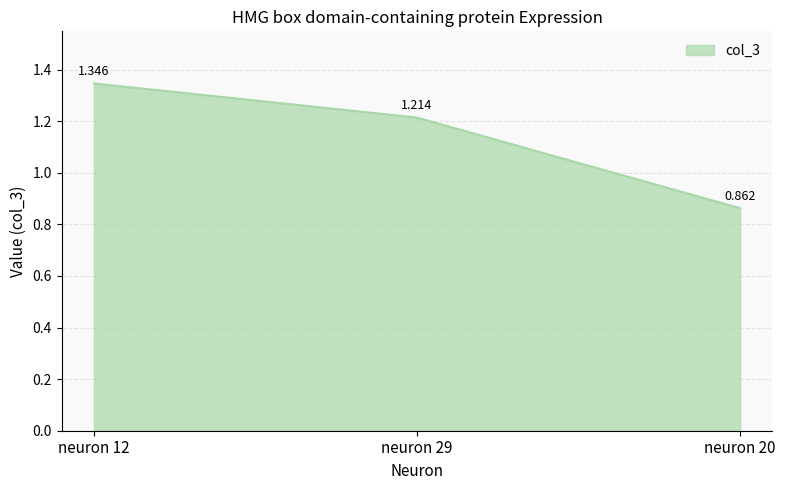

Reading left to right, list all the values displayed in this chart.

1.3	1.2	0.9